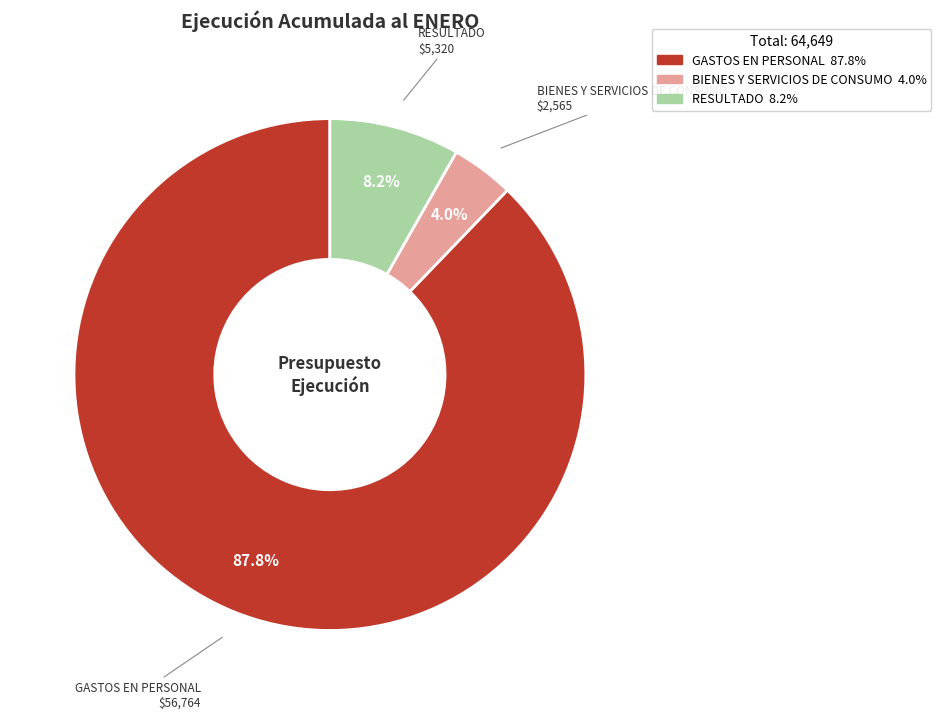

To the nearest percent, what portion does GASTOS EN PERSONAL represent?

88%